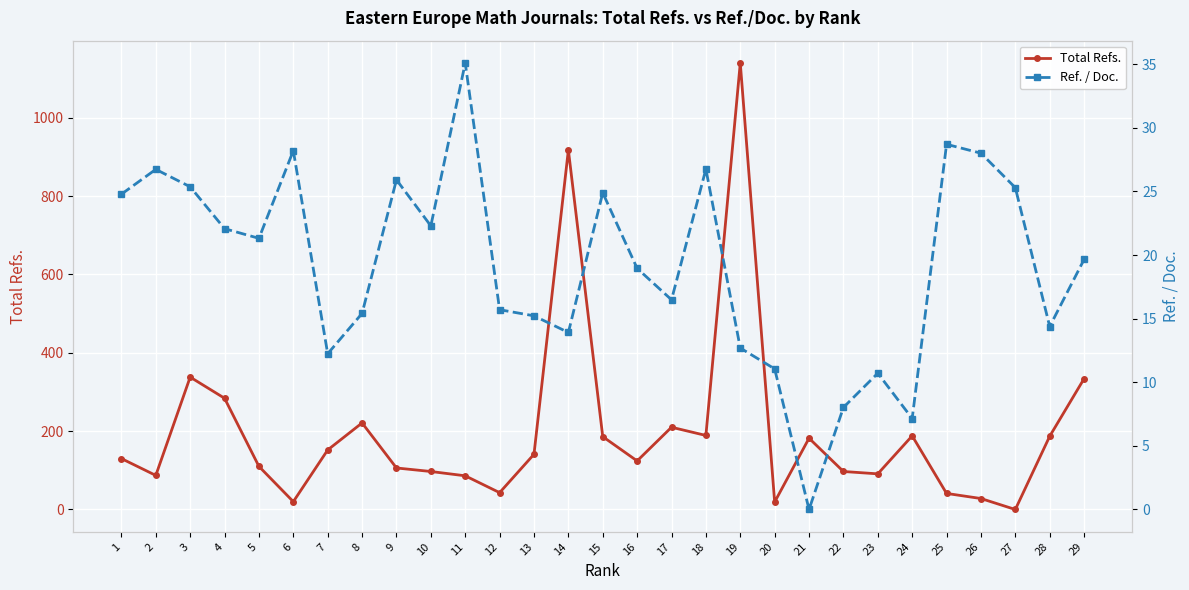

In Ref. / Doc., how many points are higher than both neighbors (excluding endpoints)?

8